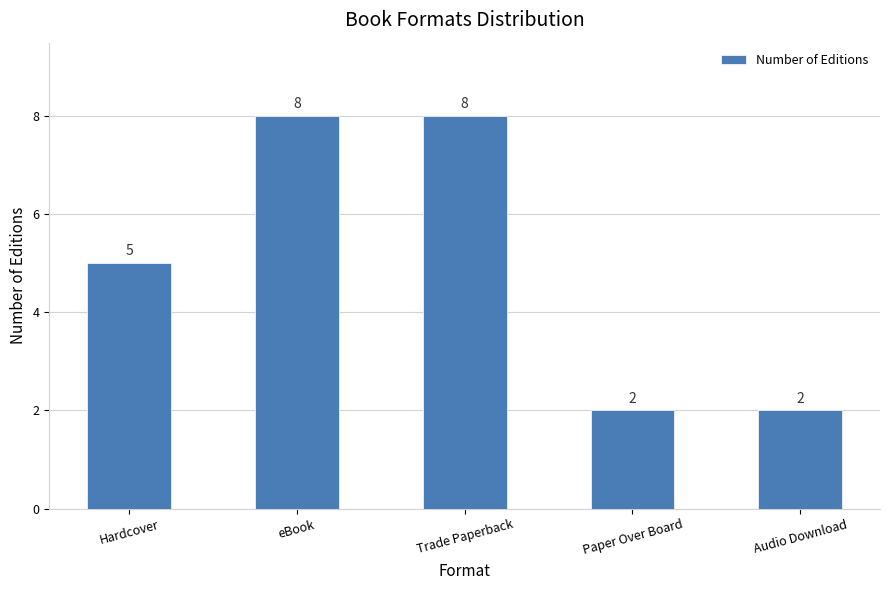

Where is the data nearest to the value 5?

Hardcover